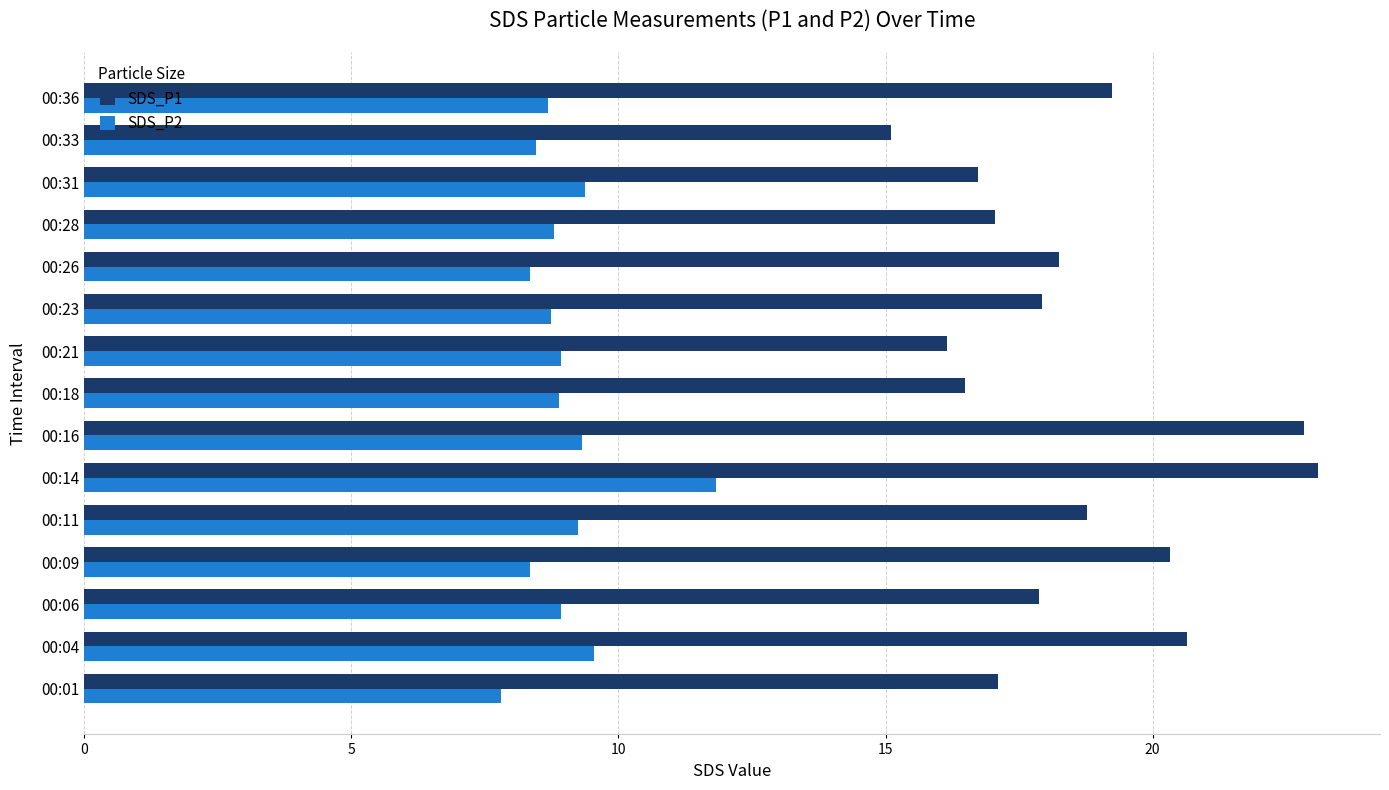

Which series has the largest total across all categories?

SDS_P1